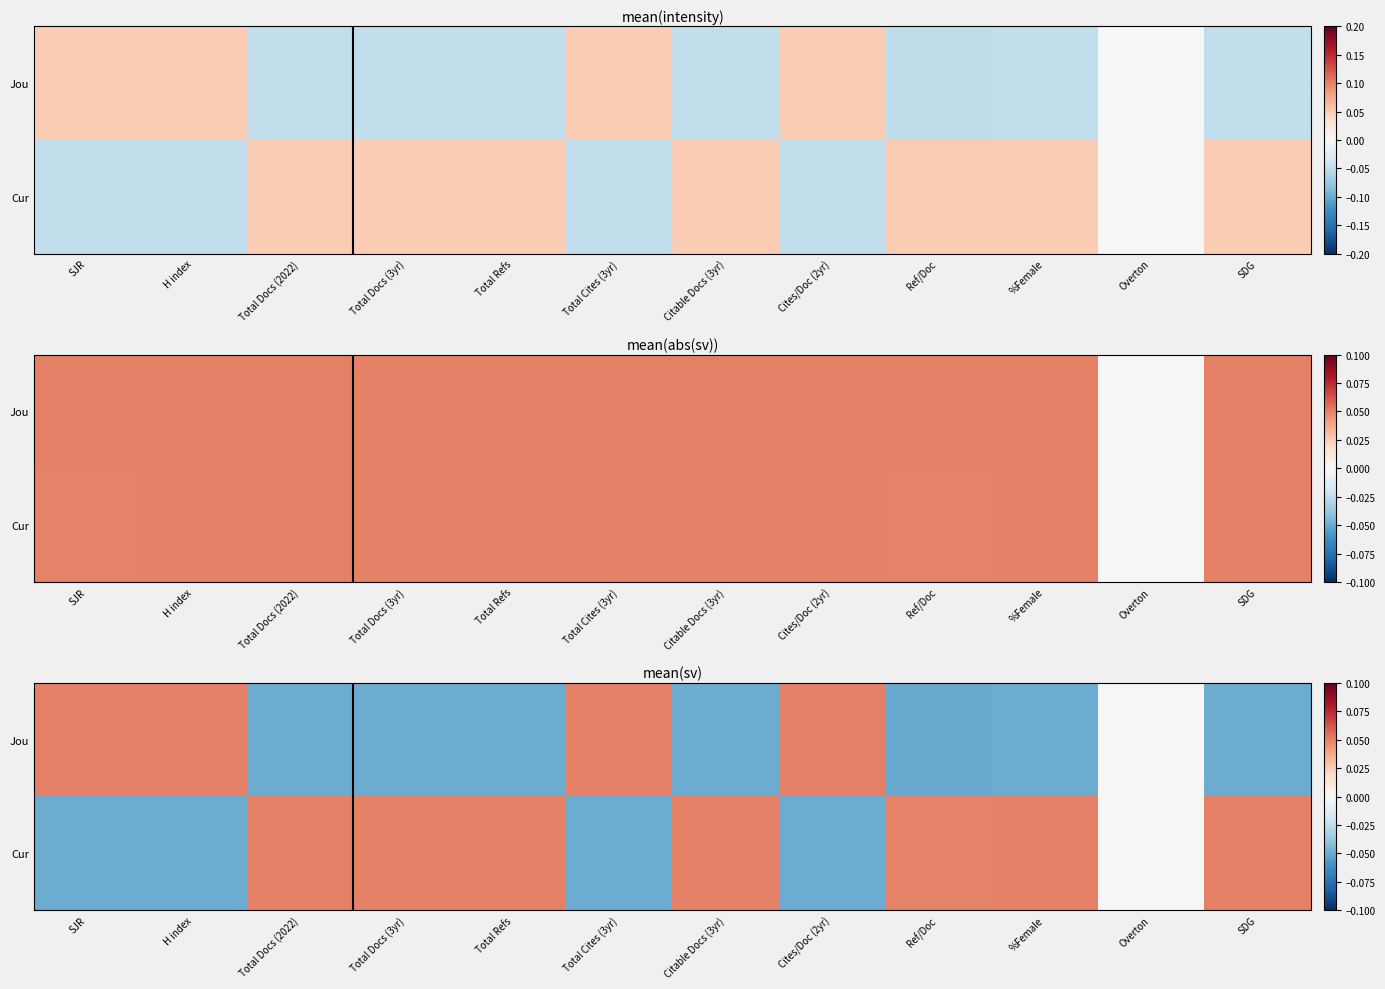

What is the minimum value shown in the chart?

-0.1